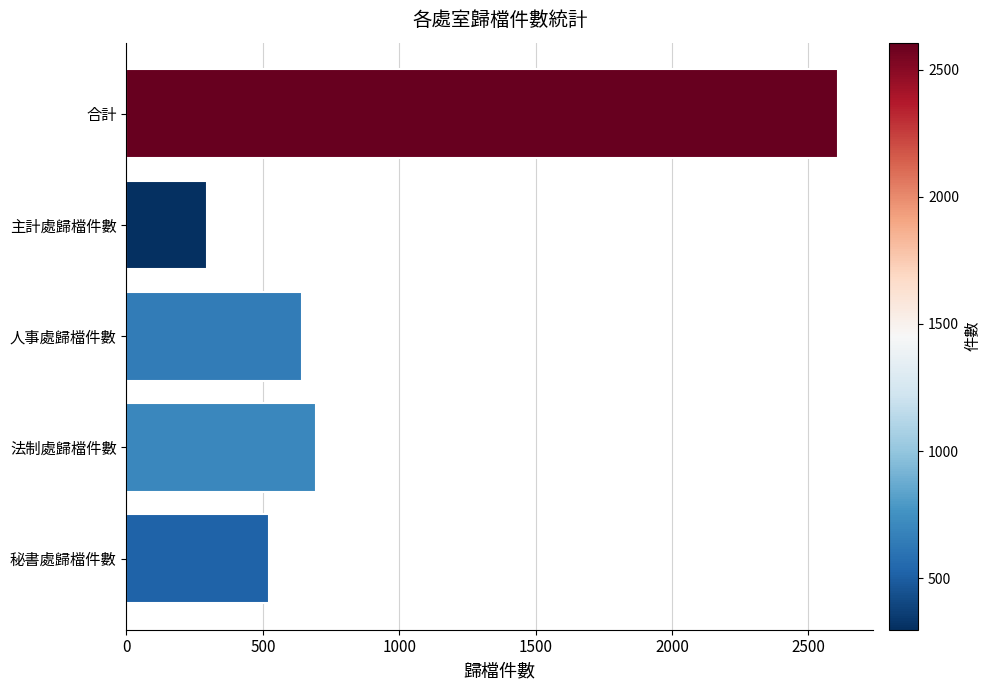

Which category has the highest value across all series?

合計